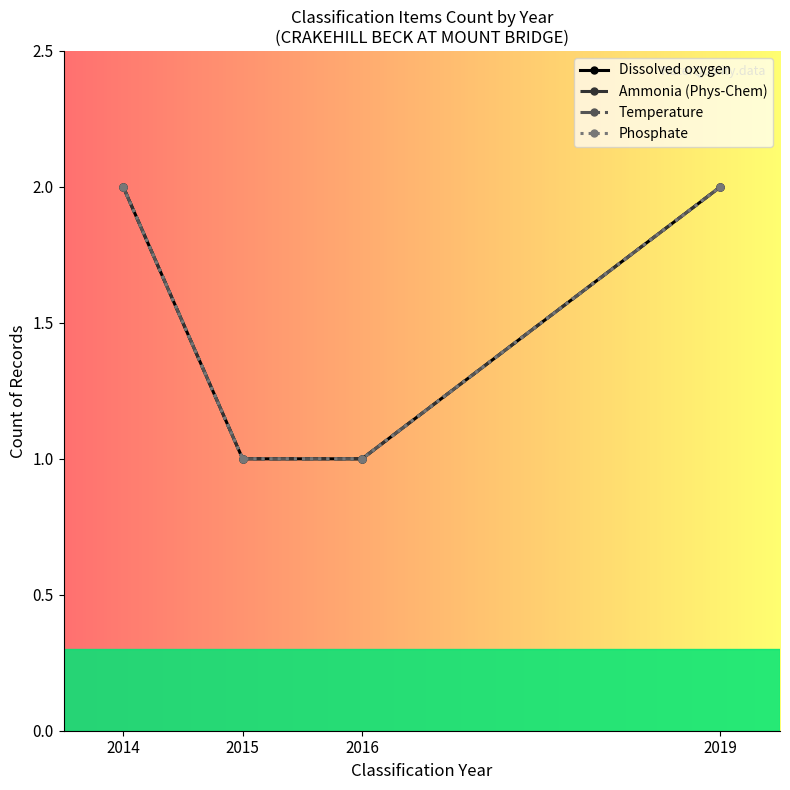

What is the average value of the Temperature series?

2